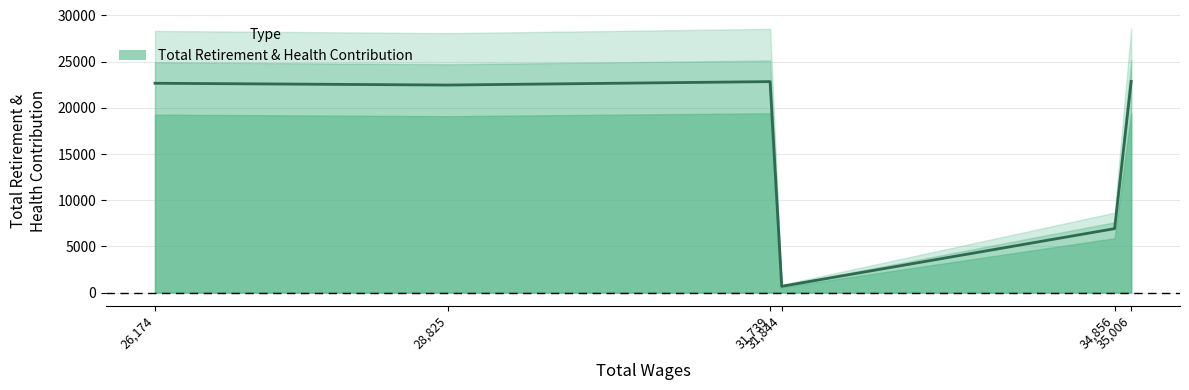

At which category does the data reach its first local peak?

31739.0